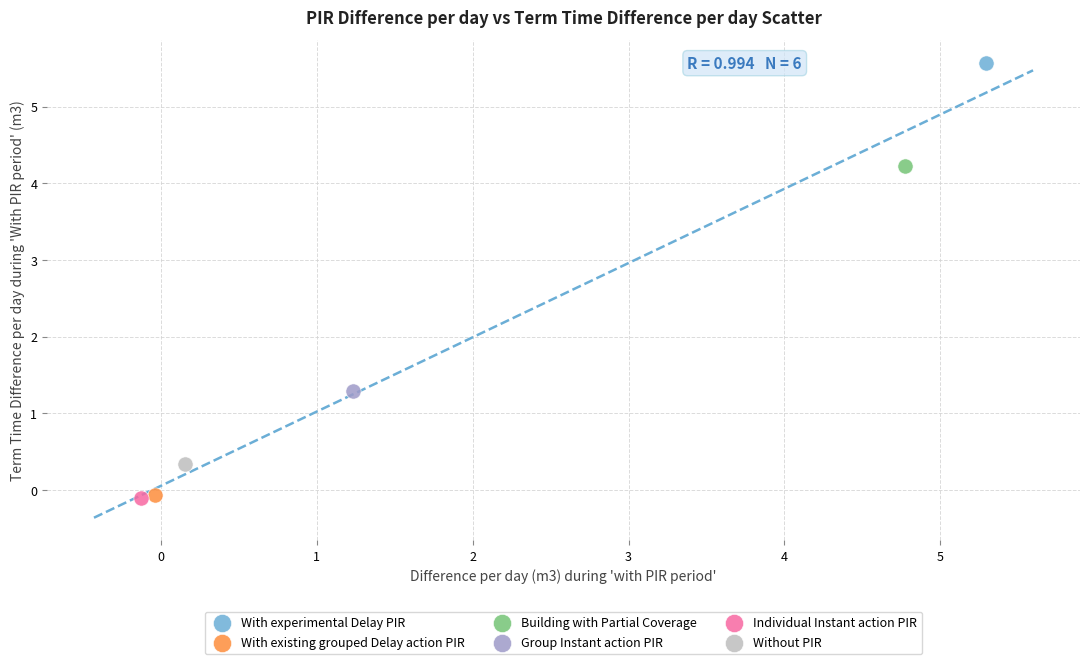

Which series reaches the maximum Y coordinate?

With experimental Delay PIR